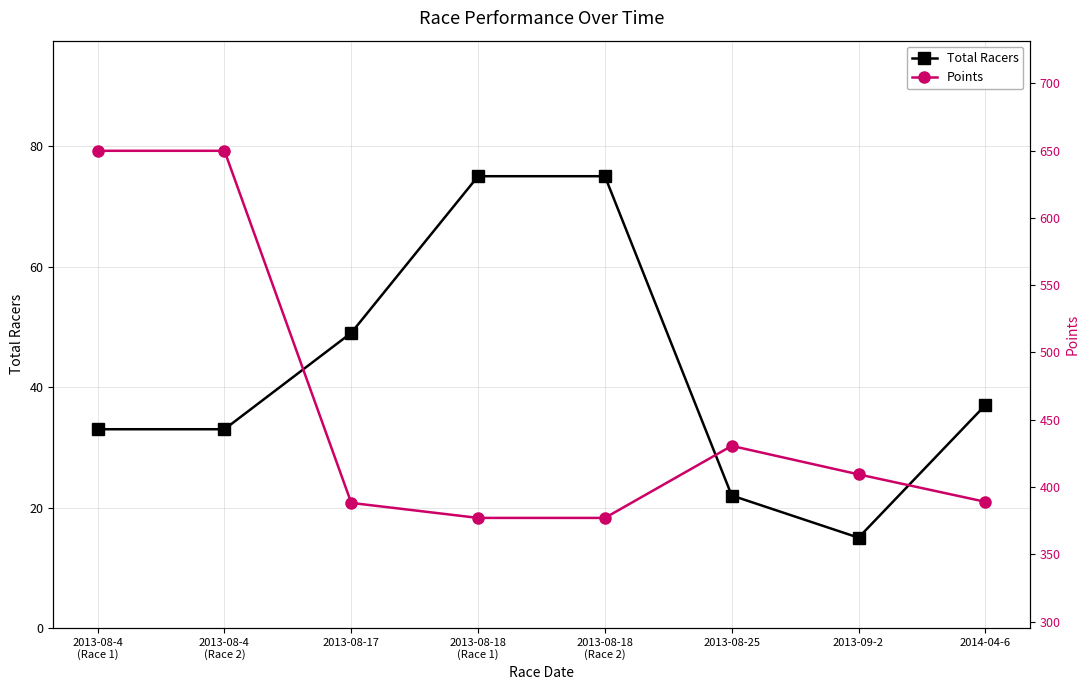

What is the smallest value displayed?

15.0